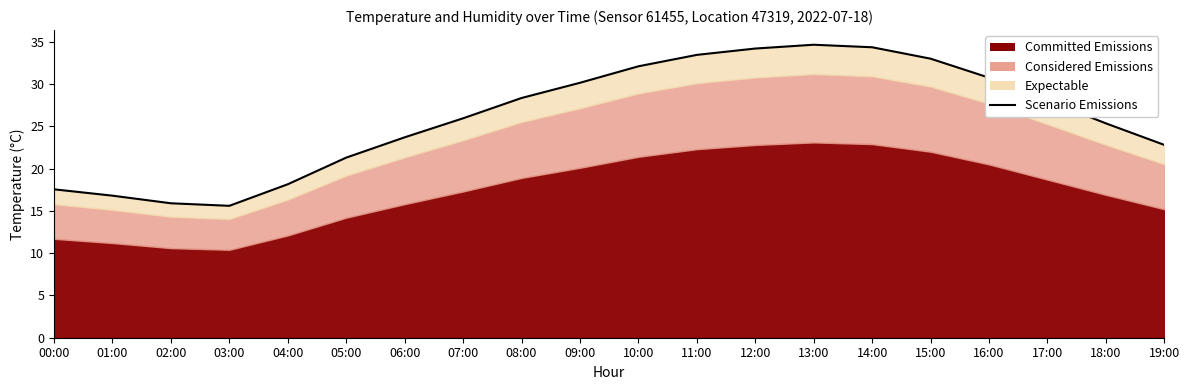

What is the label of the 18th point from the left?

17:00